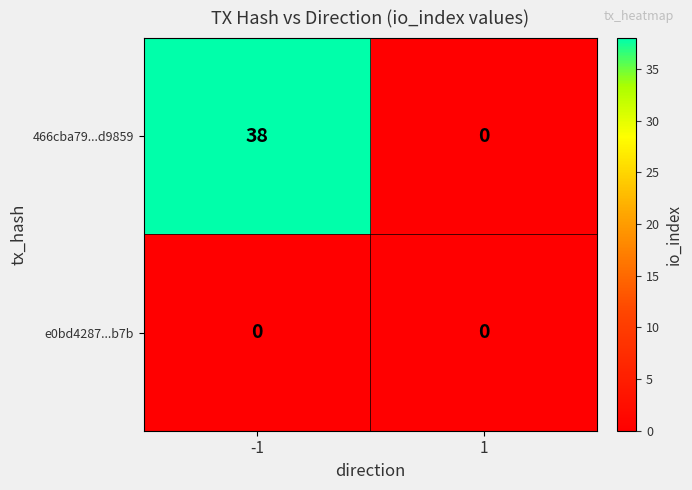

Which series has the largest total across all categories?

466cba79...d9859